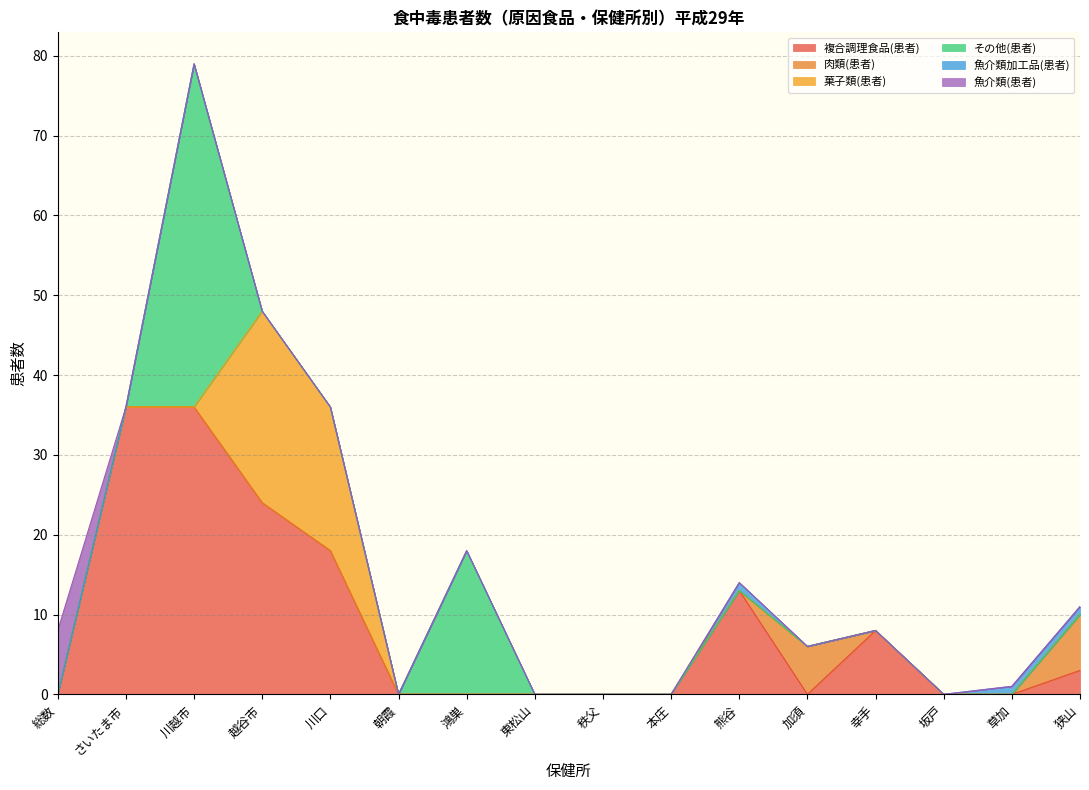

Between 朝霞 and 東松山, which is larger?

朝霞